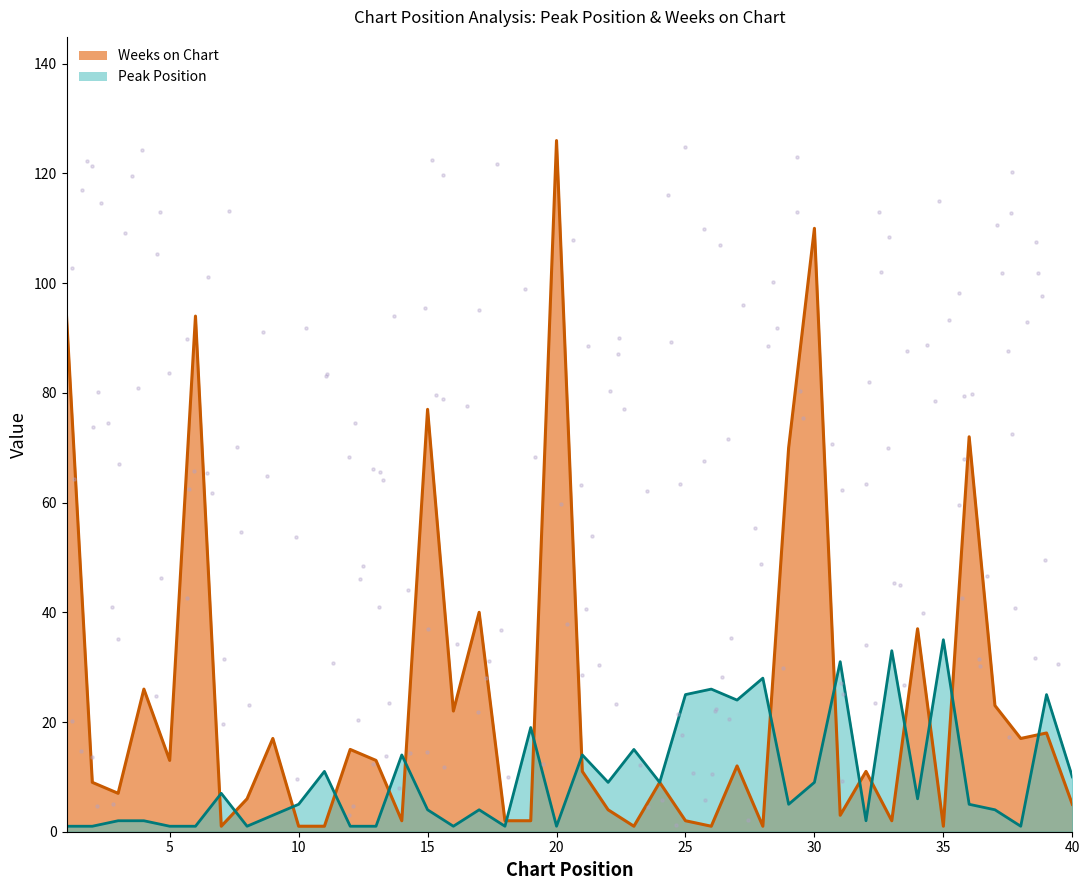

Which series contains the highest Y value?

Weeks on Chart